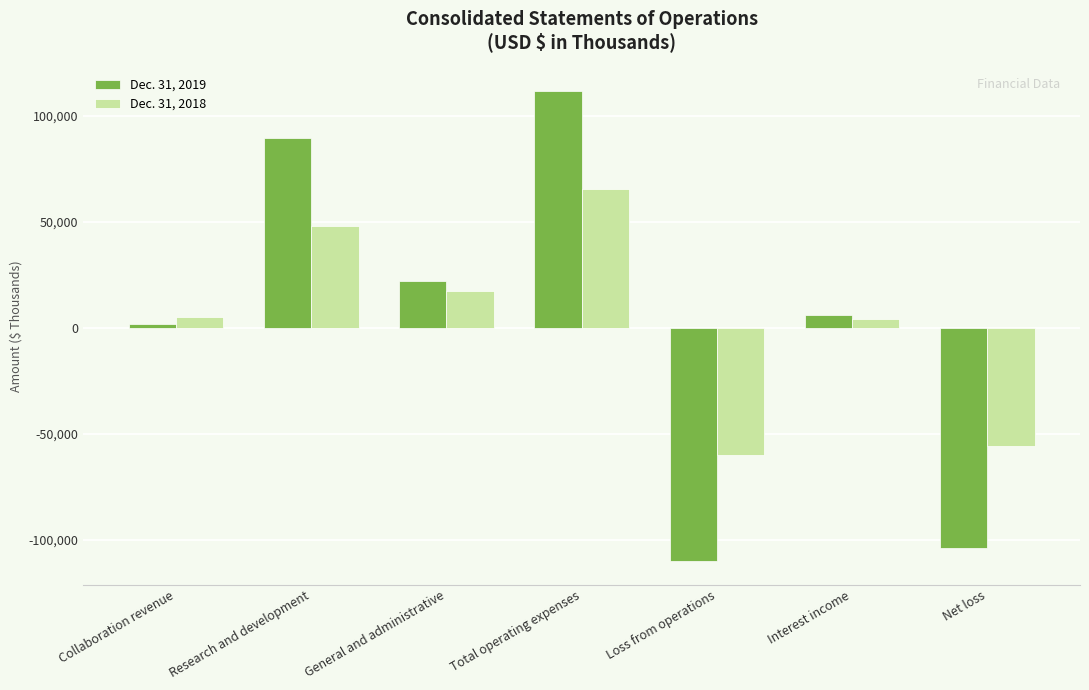

What is the value of the Dec. 31, 2019 bar at the 1st from the left?

1666